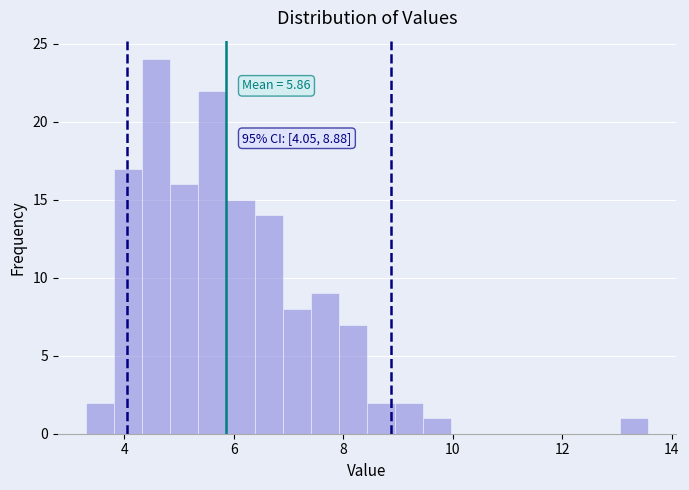

Around what value on the x-axis is the tallest bar? Give the approximate position of its centre, as read against the axis.

4.6